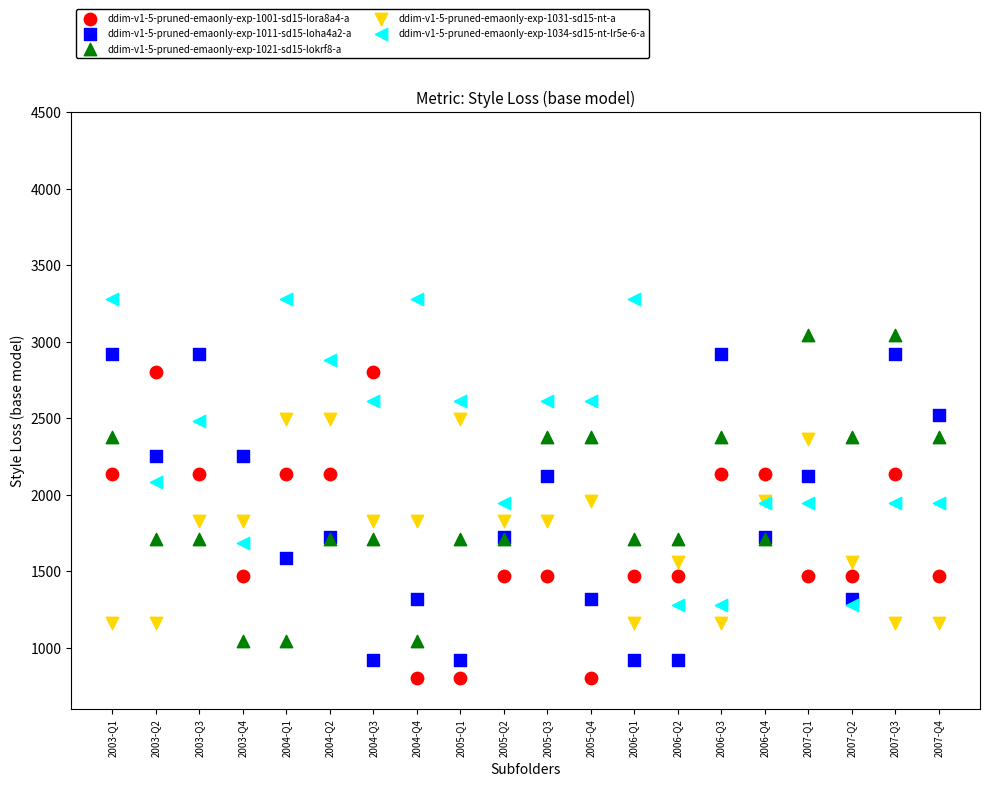

Which series reaches the minimum Y coordinate?

ddim-v1-5-pruned-emaonly-exp-1001-sd15-lora8a4-a